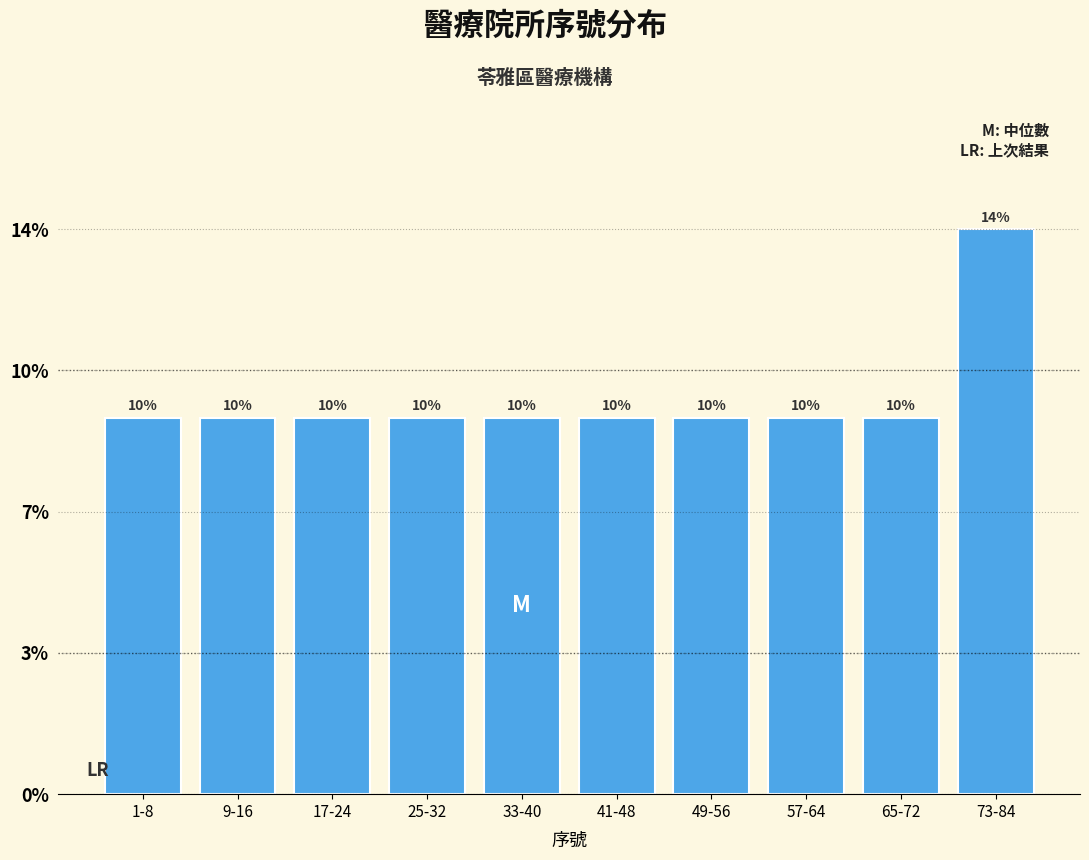

Are the bars horizontal?

No